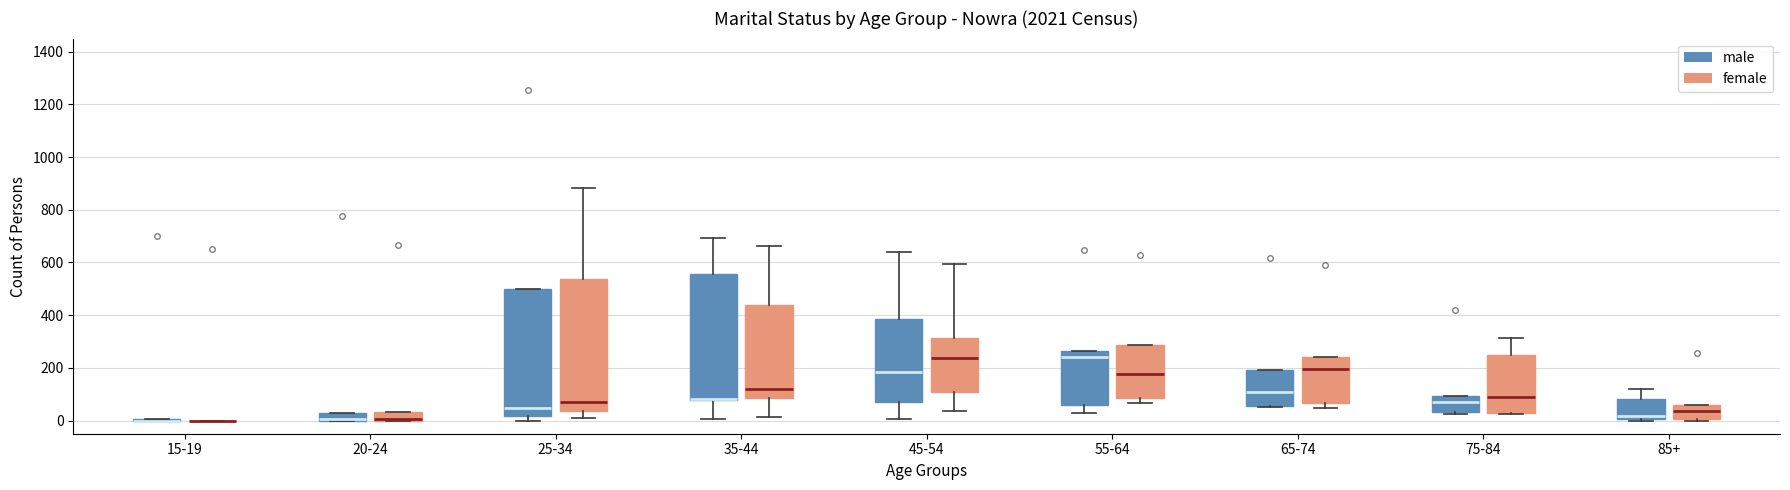

Where is the lower edge of the box for 45-54 (female) on the y-axis? The values are not printed on the chart, so give them approximately, as read against the axis.

100